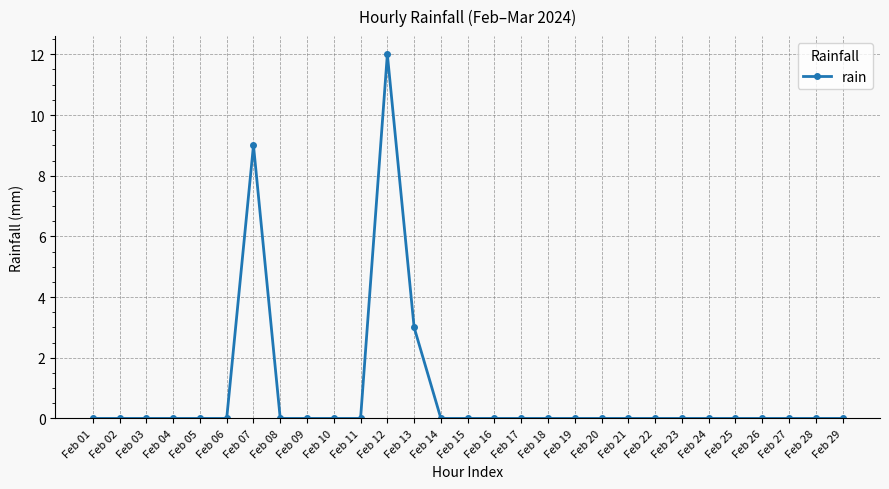

True or false: there are more than 0 points higher than both neighbors.

True